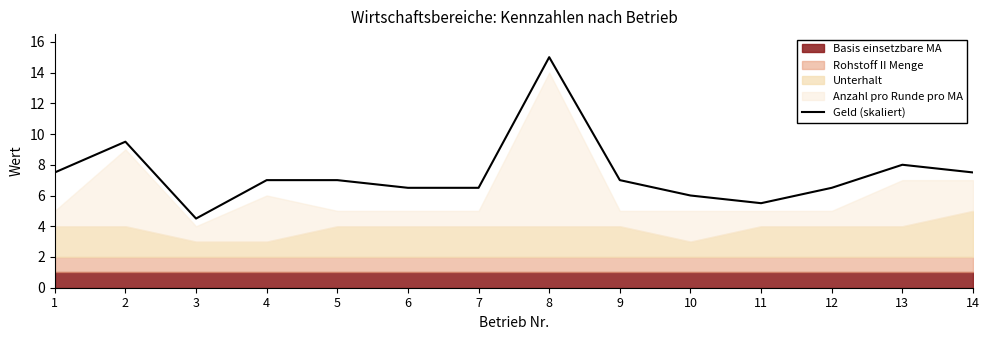

What is the change in value from 1 to 11?

-2.0